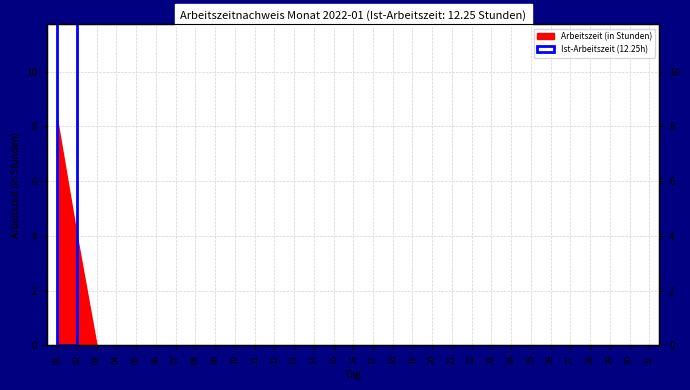

What is the difference between the maximum and minimum values?

8.2